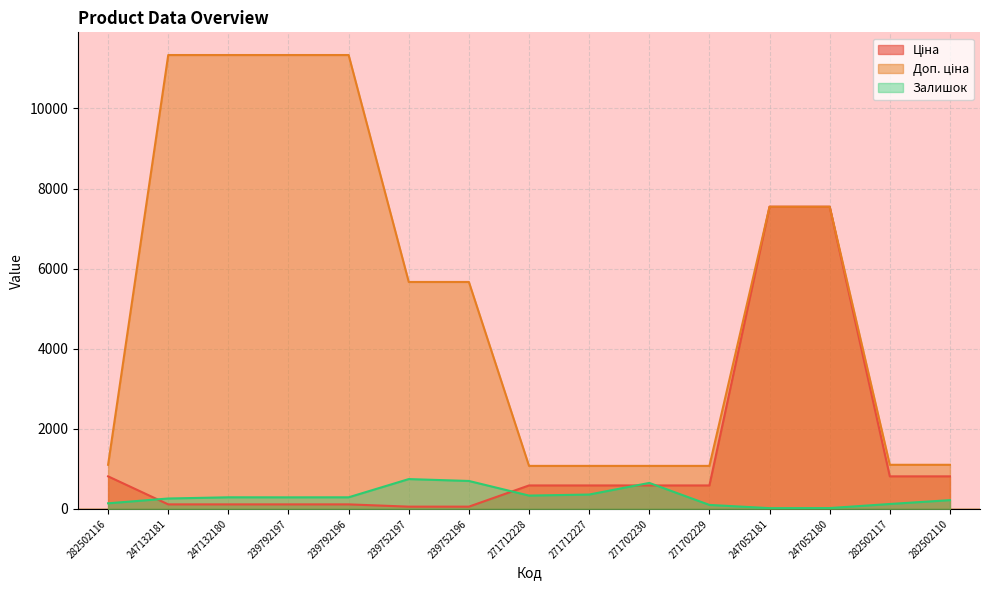

What is the average value of the Ціна series?

1362.8